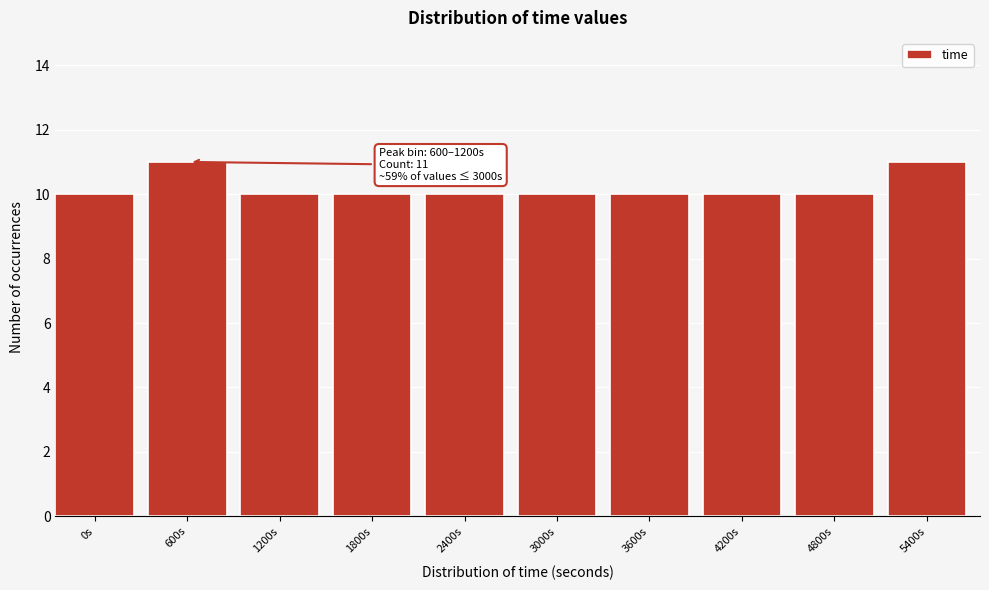

Reading left to right, extract all data points from this chart.

0s=10	600s=11	1200s=10	1800s=10	2400s=10	3000s=10	3600s=10	4200s=10	4800s=10	5400s=11